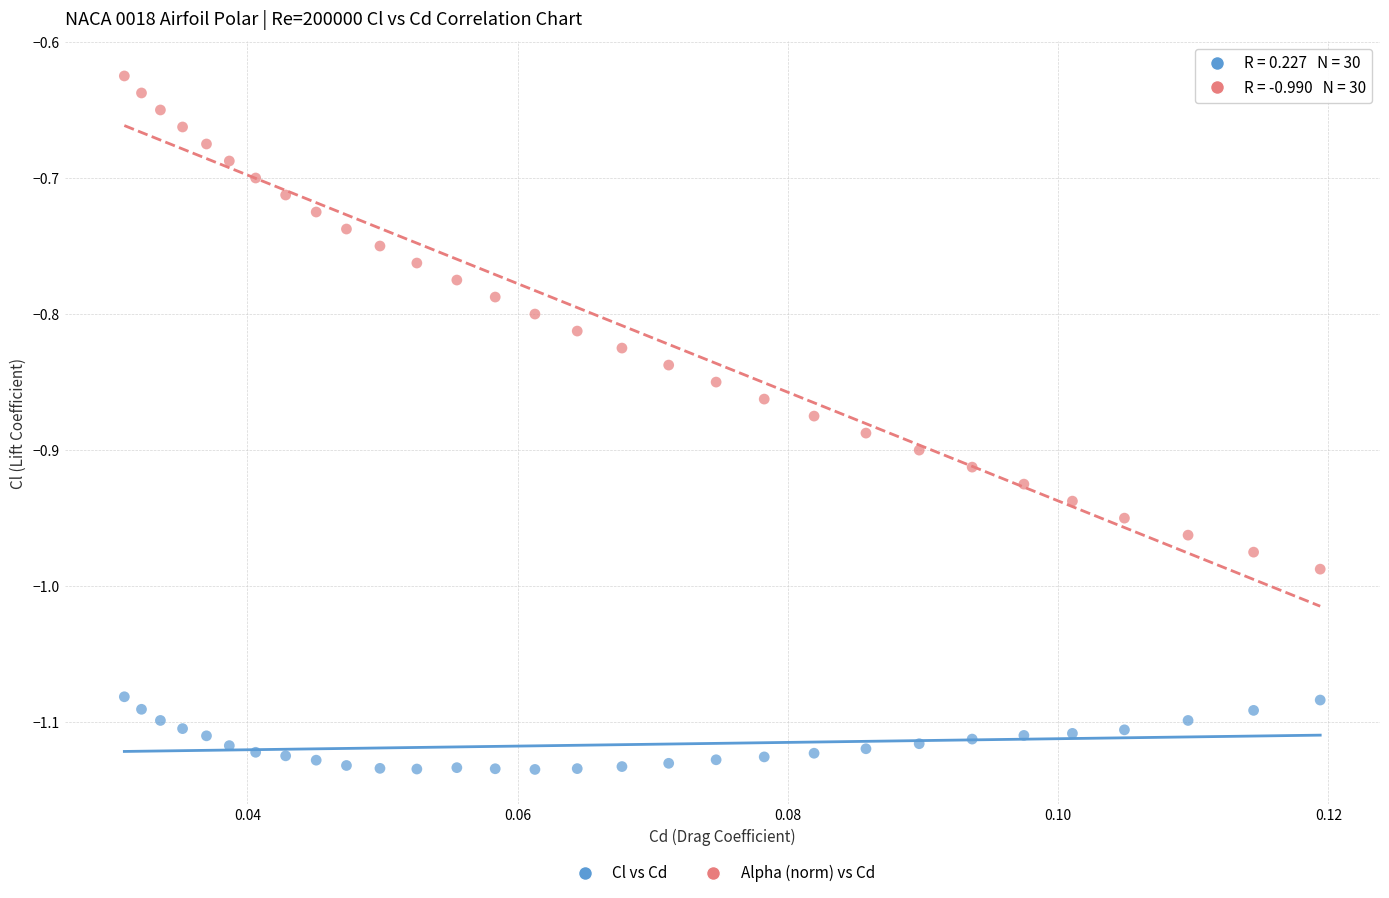

Across all data points, what is the range of Y values (max minus min)?

0.5